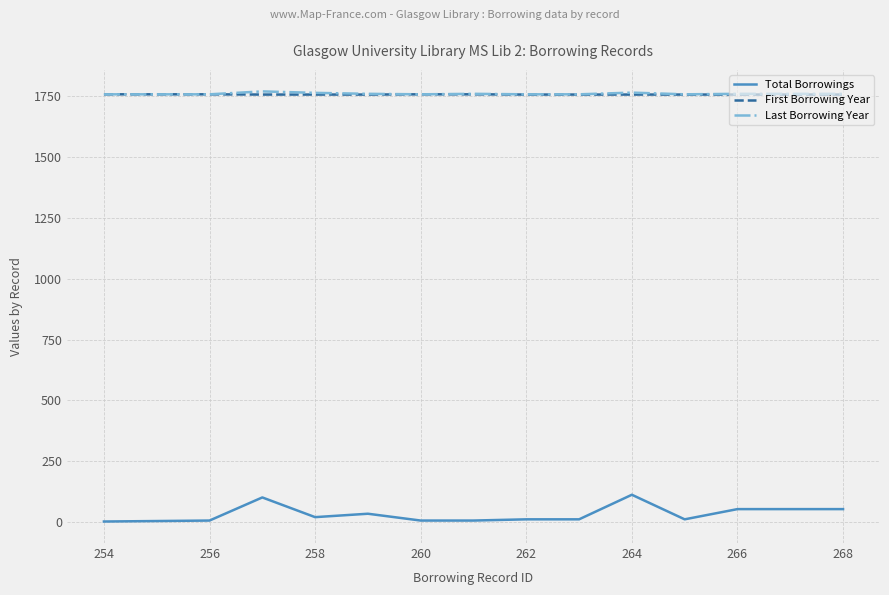

True or false: Total Borrowings and Last Borrowing Year cross at least once.

False